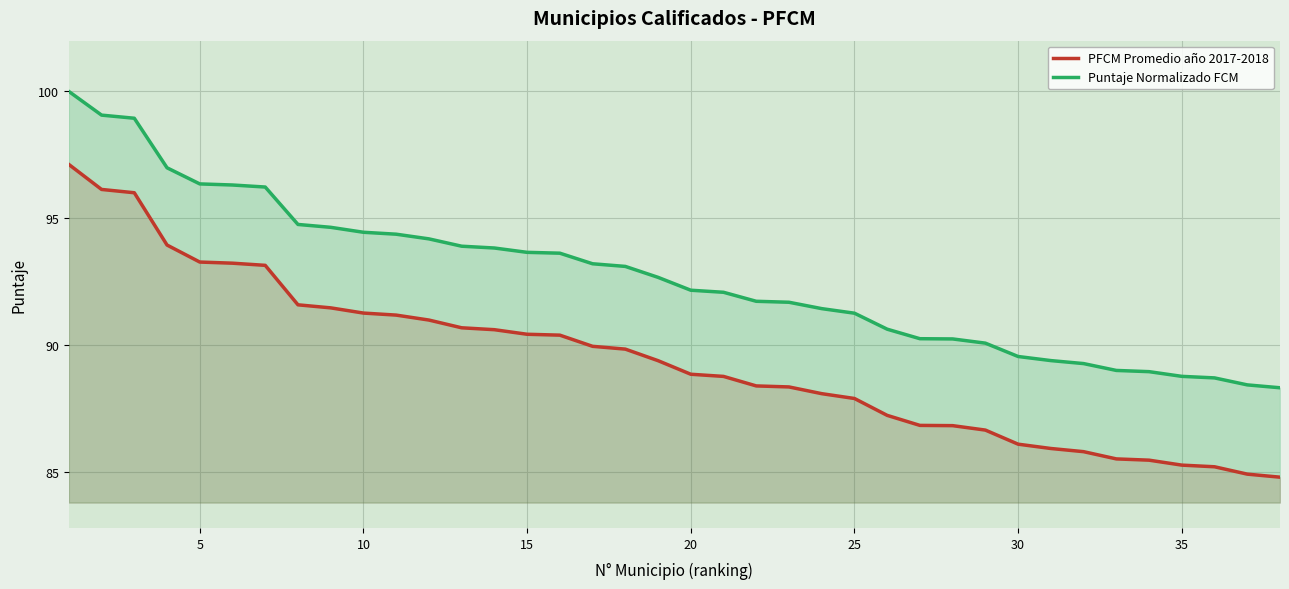

The PFCM Promedio año 2017-2018 series shows 87.9 at 25. True or false?

True